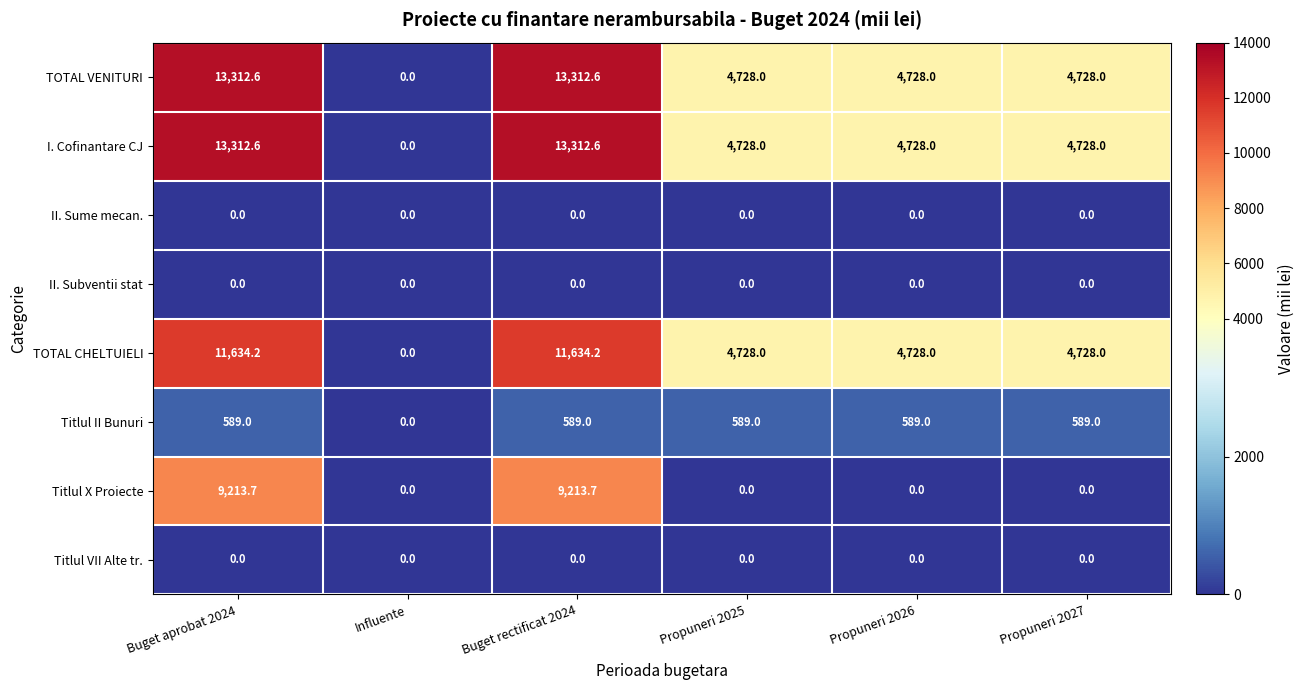

What is the total value across all series at Buget rectificat 2024?

48062.1